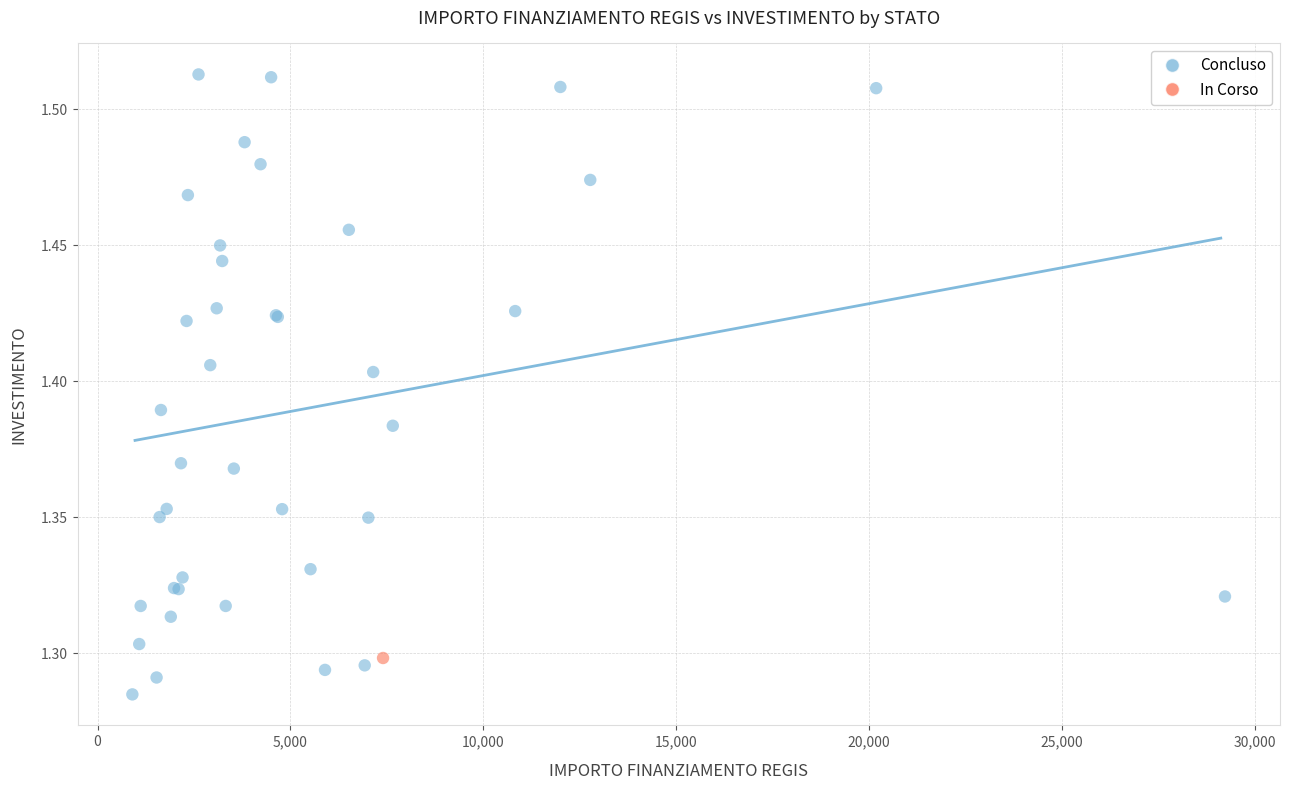

What are all the series names shown in the legend?

Concluso, In Corso